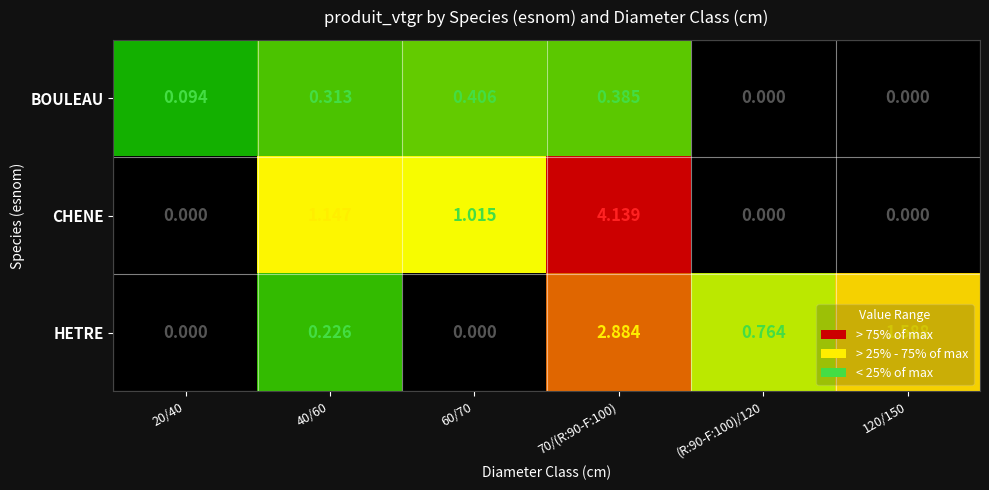

Which series has the widest spread of values?

CHENE